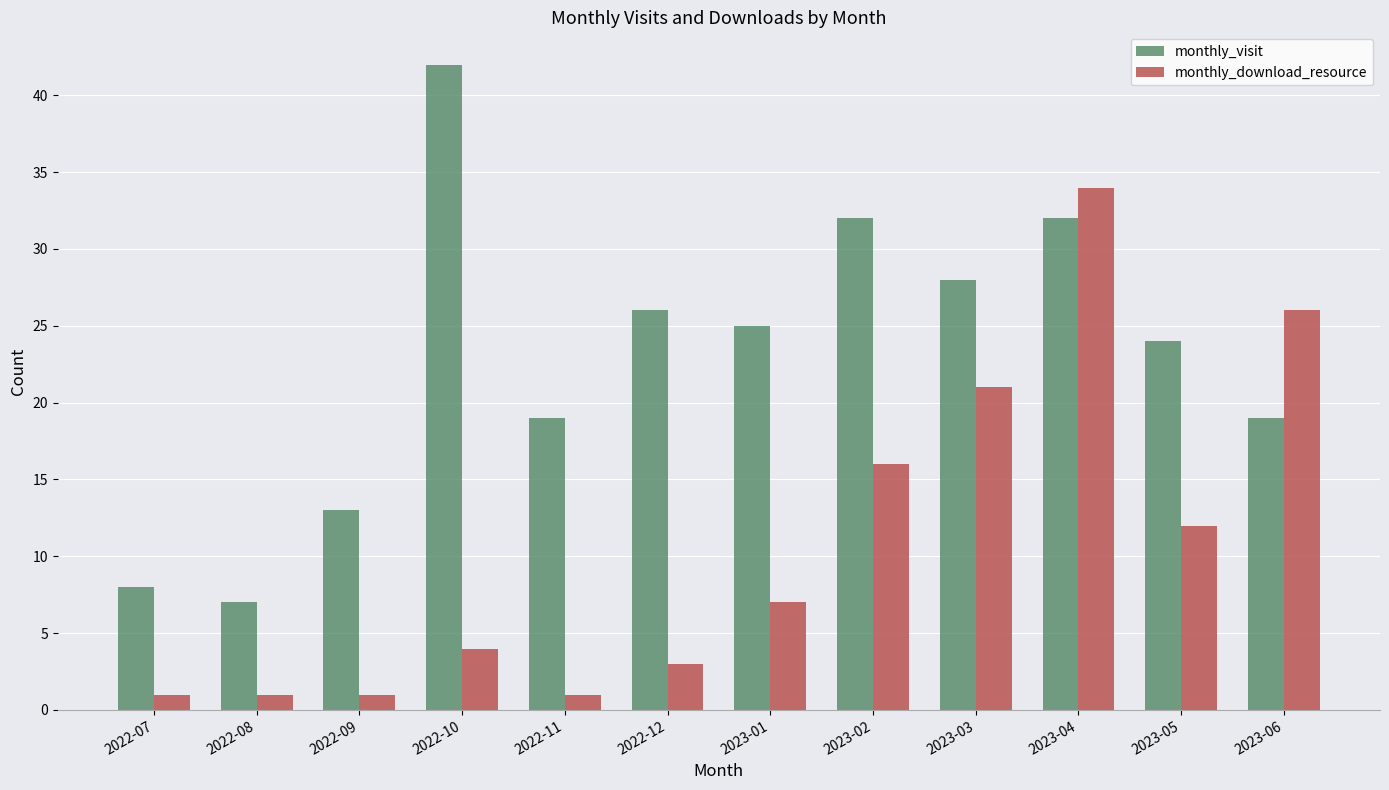

What is the difference between the highest and lowest values at 2022-11?

18